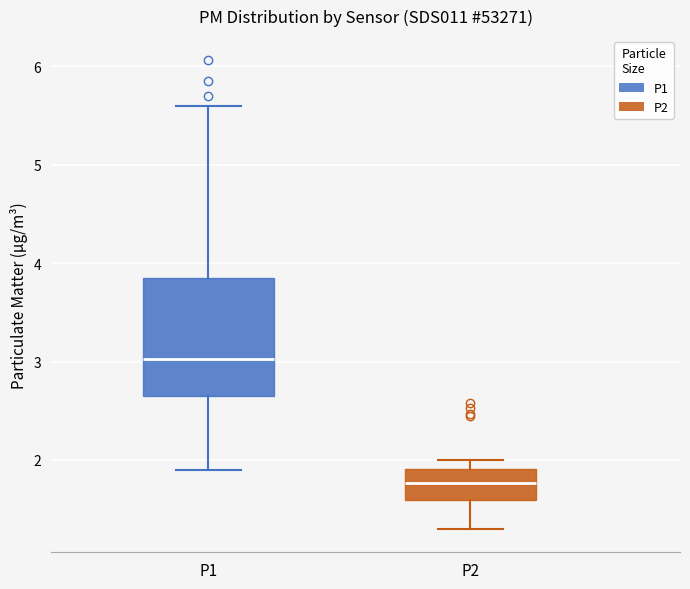

Which box is the tallest, from its lower edge to its upper edge?

P1